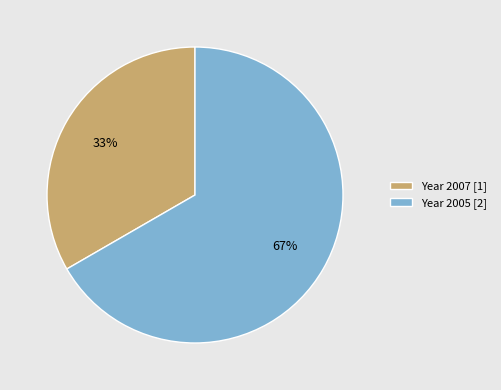

Is the sum of Year 2007 [1] and Year 2005 [2] greater than half?

Yes